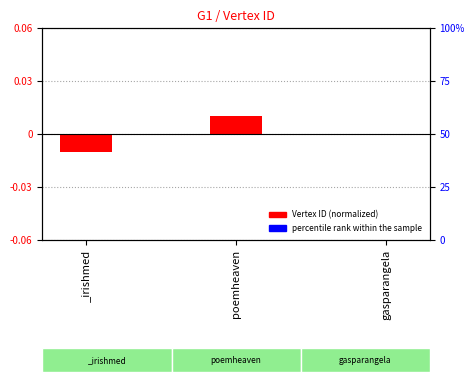

The percentile rank within the sample series shows -0.0 at _irishmed. True or false?

True